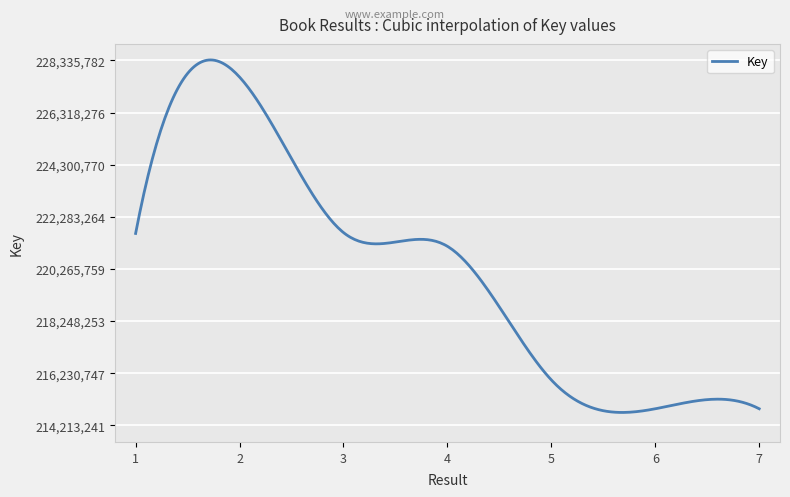

How many lines are shown in the chart?

1